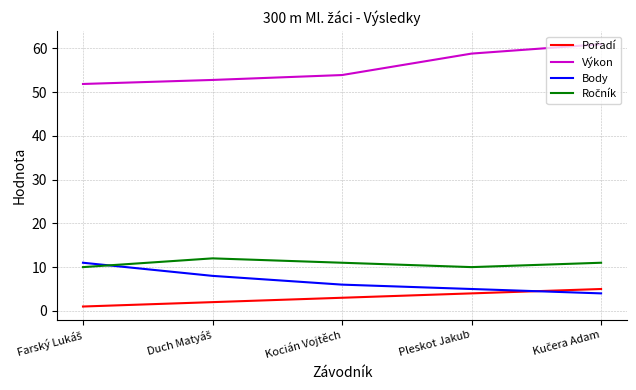

What position from the left is Pleskot Jakub?

4